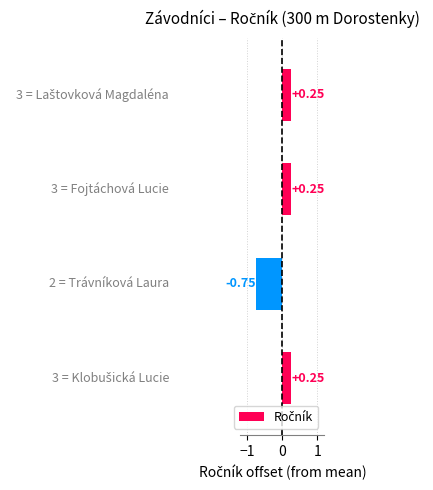

What is the difference between the second highest and minimum values?

1.0